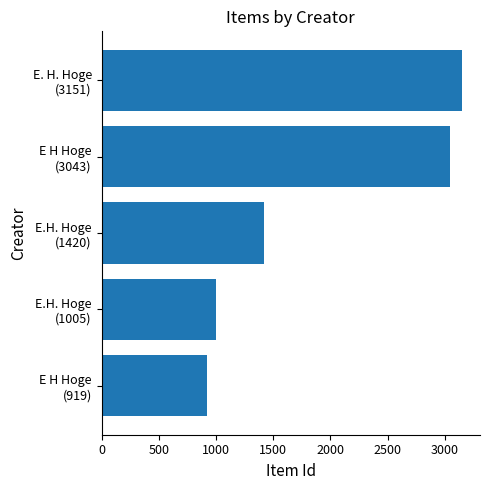

What is the smallest value displayed?

919